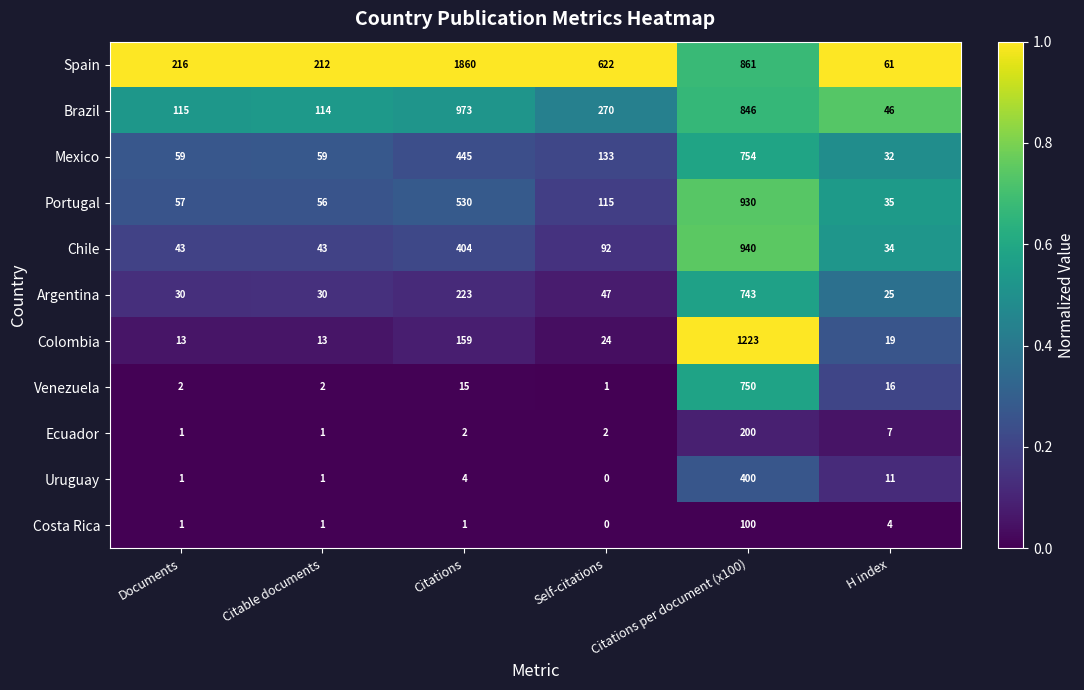

The value of Portugal at H index is 35. True or false?

True